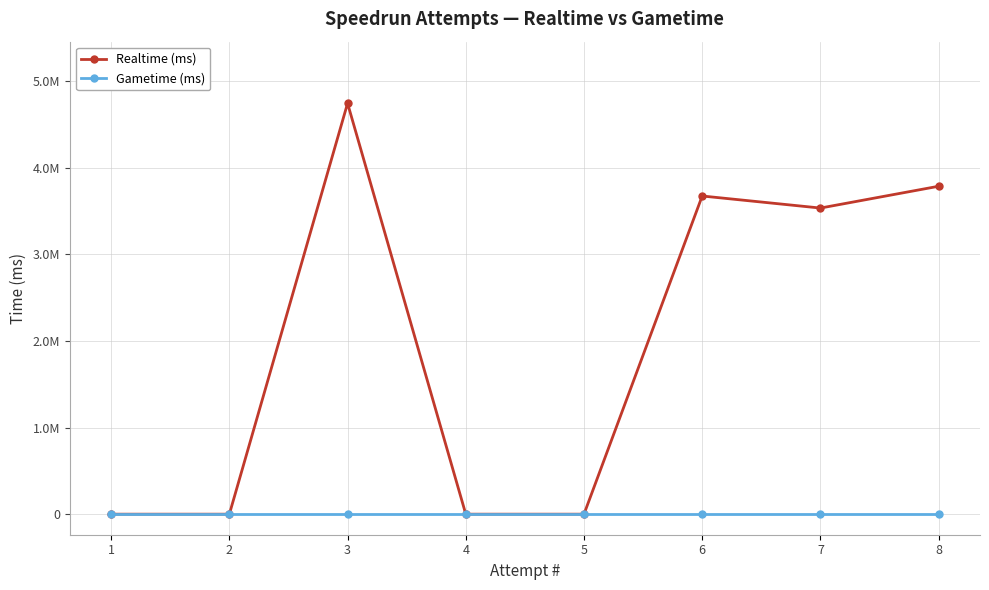

Between 2 and 7, which series saw the biggest shift?

Realtime (ms)